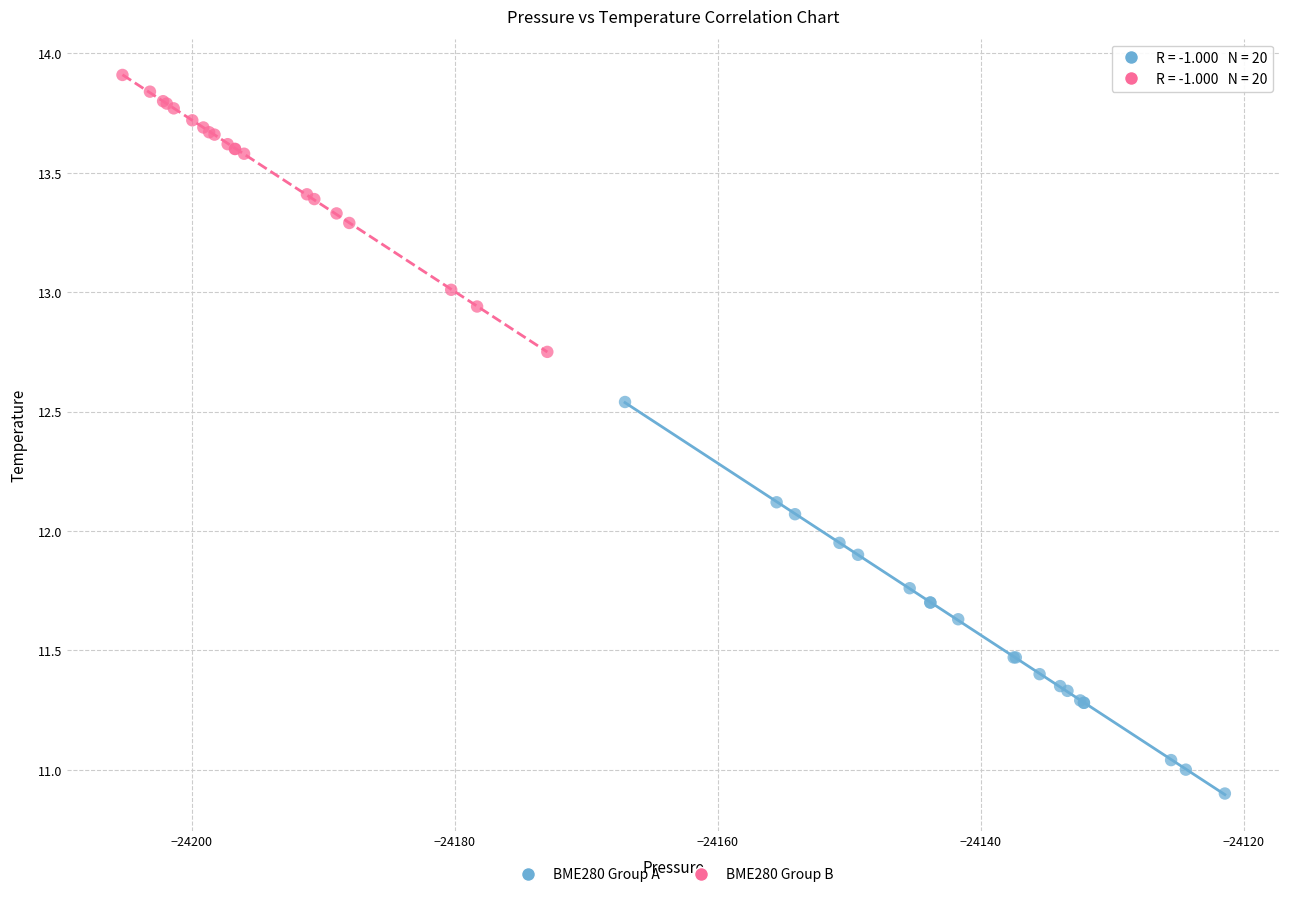

Which series contains the lowest Y value?

BME280 Group A